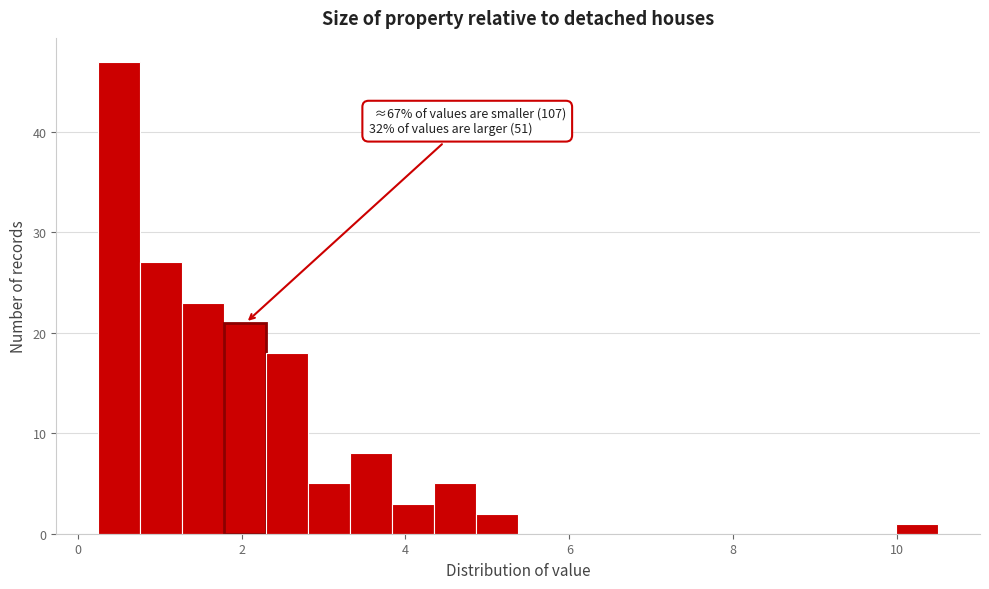

Around what value on the x-axis is the tallest bar? Give the approximate position of its centre, as read against the axis.

0.6